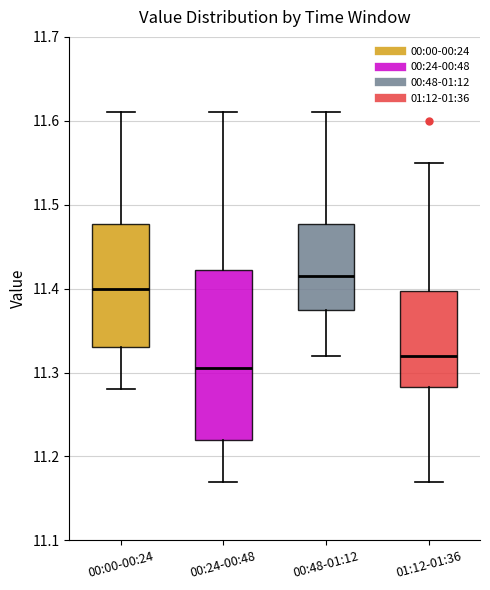

Where does the lower whisker of the box for 00:48-01:12 end on the y-axis? The values are not printed on the chart, so give them approximately, as read against the axis.

11.32